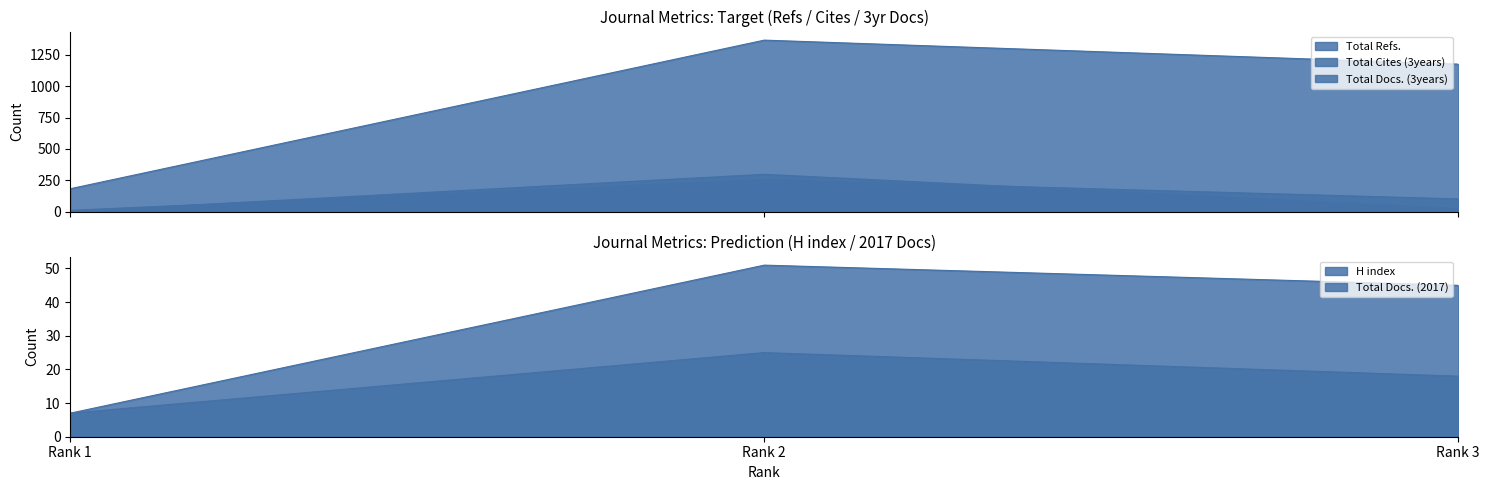

The value of Total Docs. (3years) at Rank 2 is 256. True or false?

True